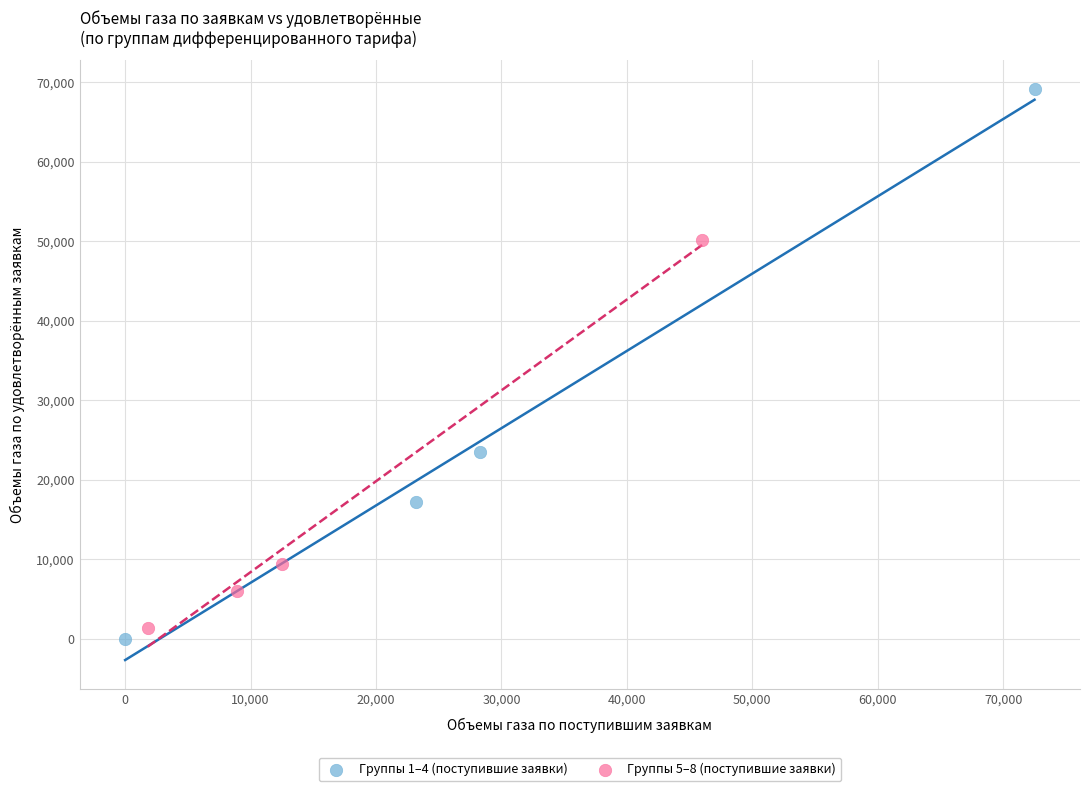

Which series reaches the minimum Y coordinate?

Группы 1–4 (поступившие заявки)